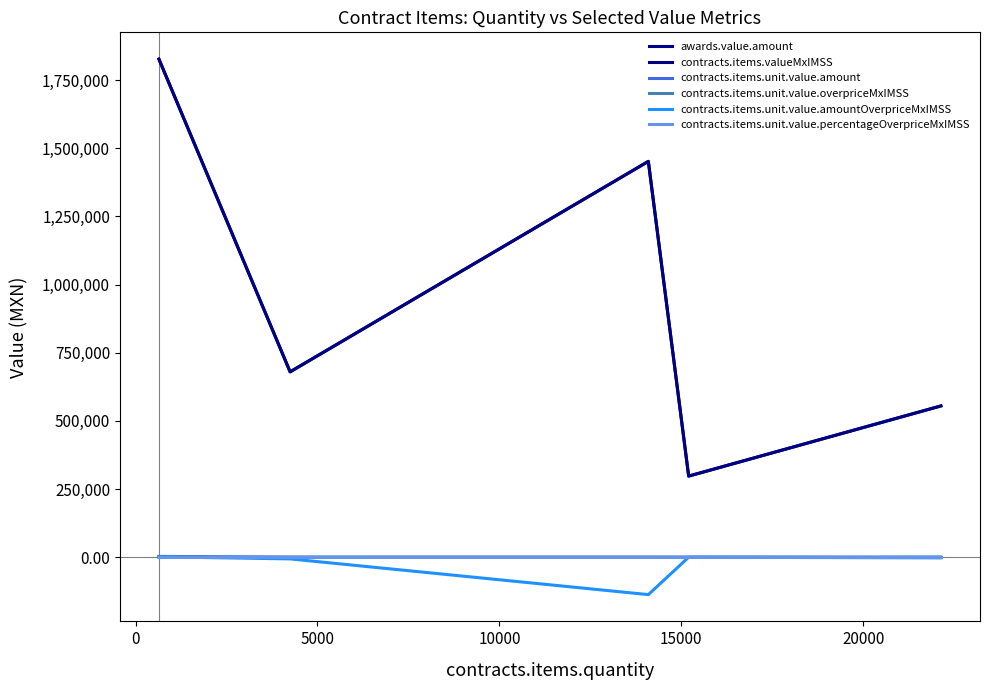

How many interior local valleys does the contracts.items.unit.value.overpriceMxIMSS series have?

1